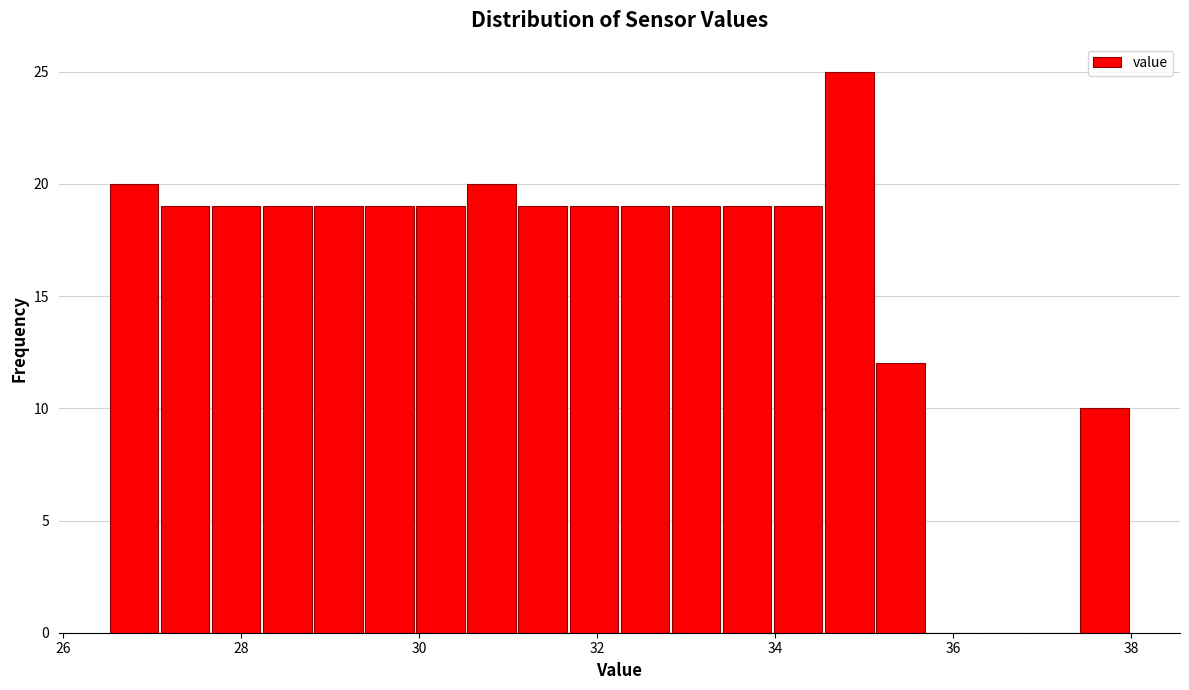

Read against the x-axis, roughly where is the centre of the tallest bar?

34.8